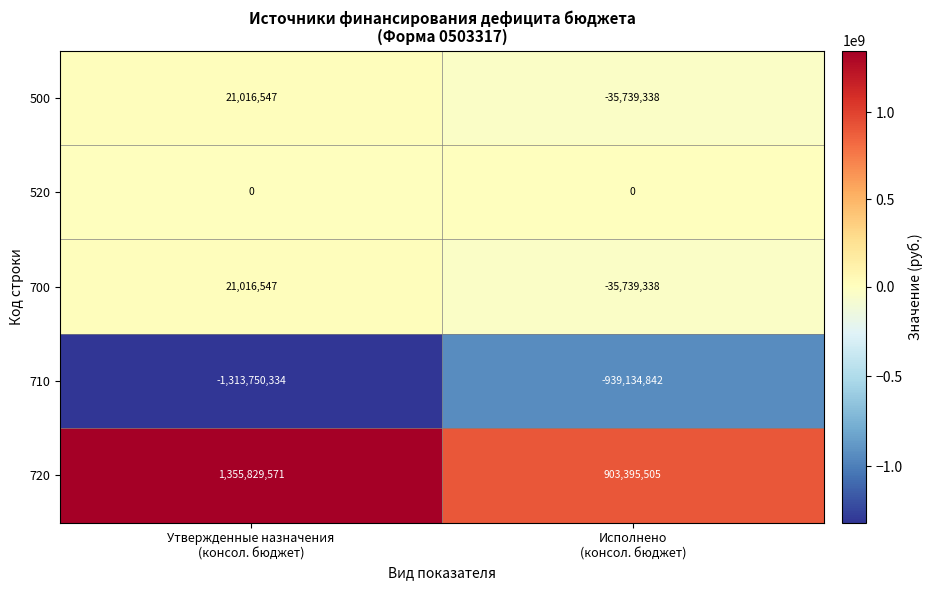

Which series has the widest spread of values?

720